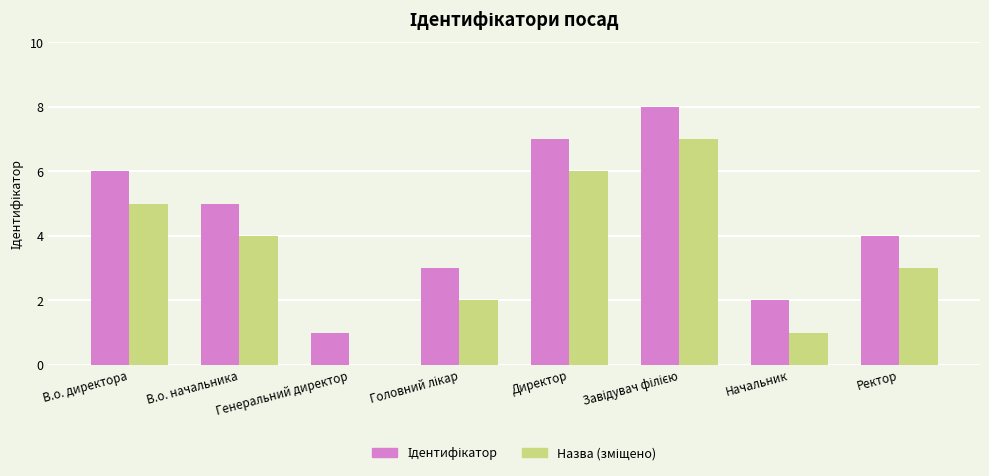

What is the total value across all series at Директор?

13